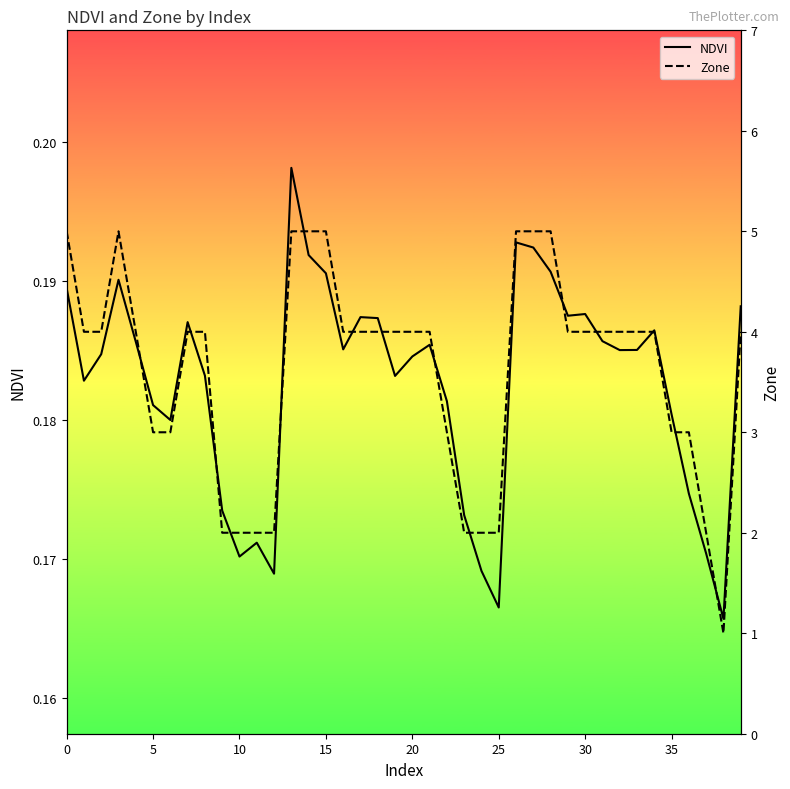

At how many categories does at least one series exceed 3?

26